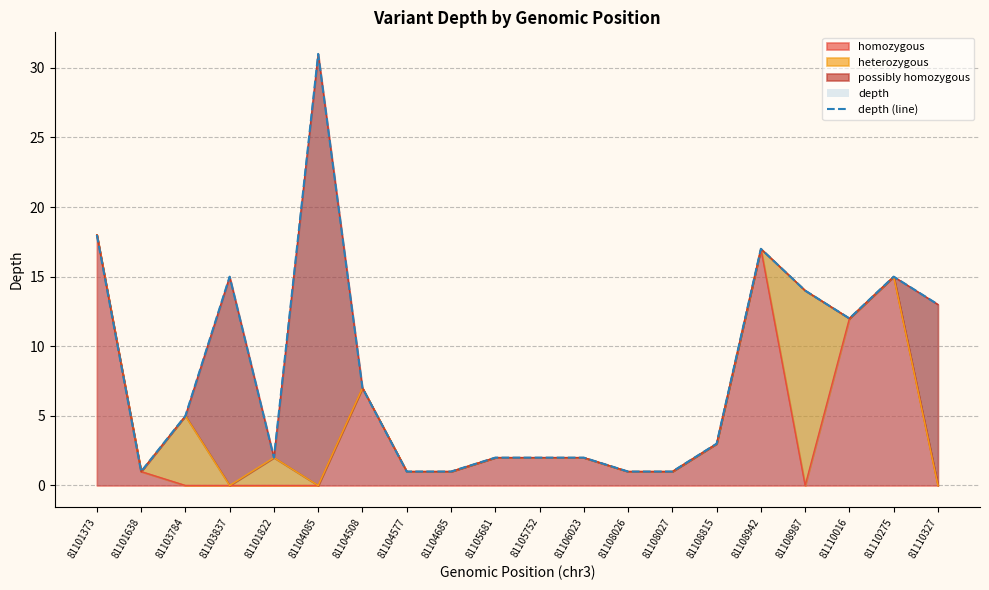

Approximately how many times larger is the value at 81103784 compared to 81108987?

0.4